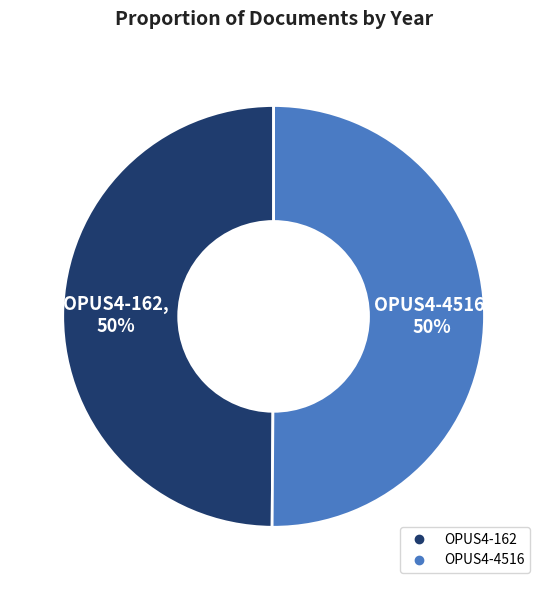

What percentage is the OPUS4-162 slice, to the nearest percent?

50%